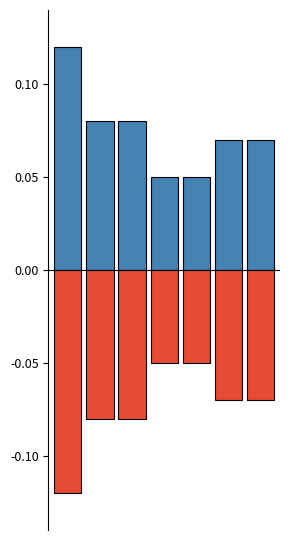

Reading left to right, list all the values displayed in this chart.

After (positive): 0=0.1	1=0.1	2=0.1	3=0.1	4=0.1	5=0.1	6=0.1
After (negative): 0=-0.1	1=-0.1	2=-0.1	3=-0.1	4=-0.1	5=-0.1	6=-0.1